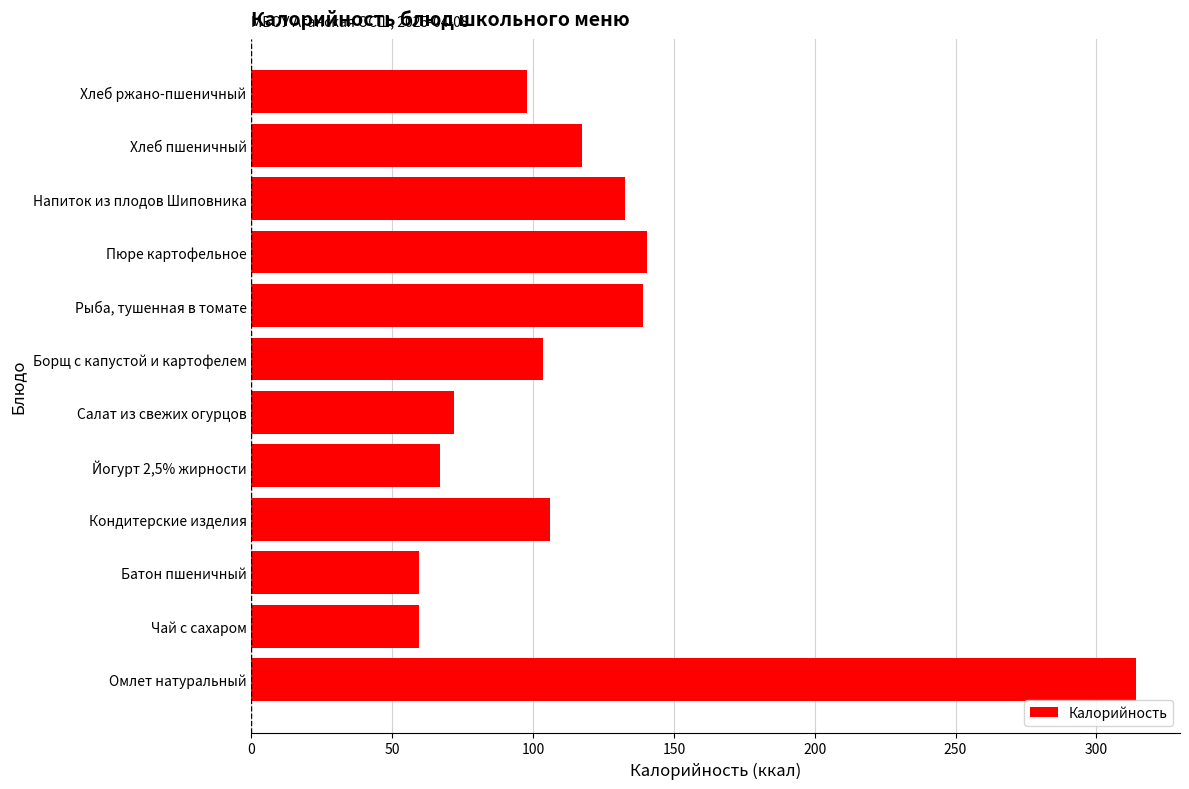

What is the sum of all values?

1408.2